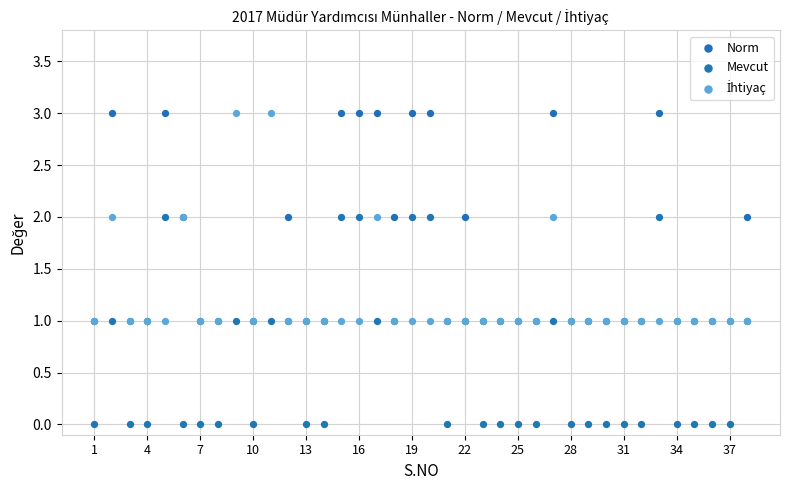

Which series contains the highest Y value?

Norm